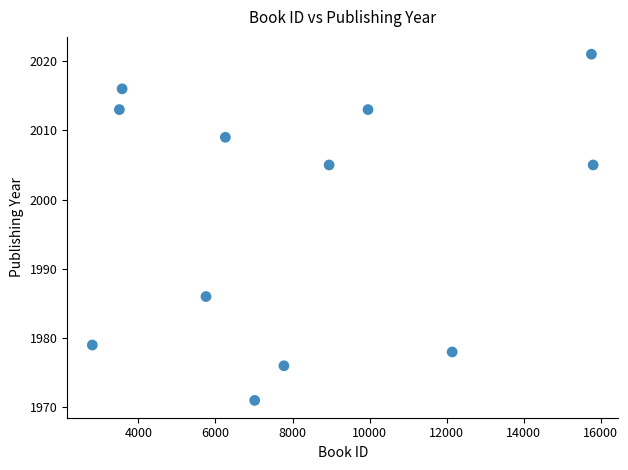

What is the average Y value?

1998